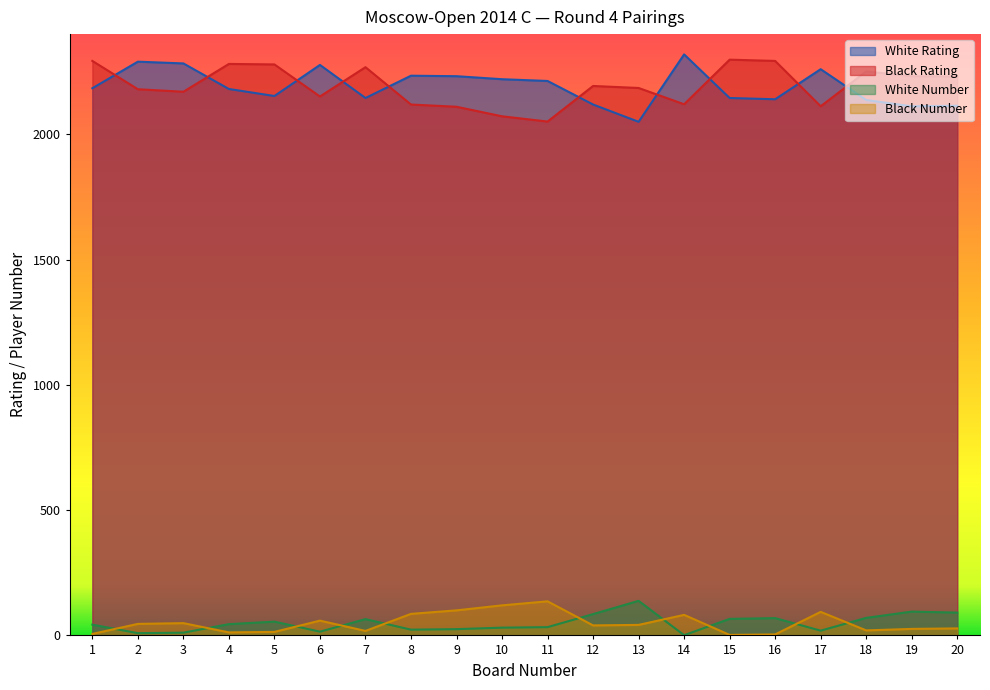

Rank the categories by Black Rating value from lowest to highest.

11, 10, 9, 17, 8, 14, 6, 3, 2, 13, 12, 20, 19, 18, 7, 5, 4, 1, 16, 15